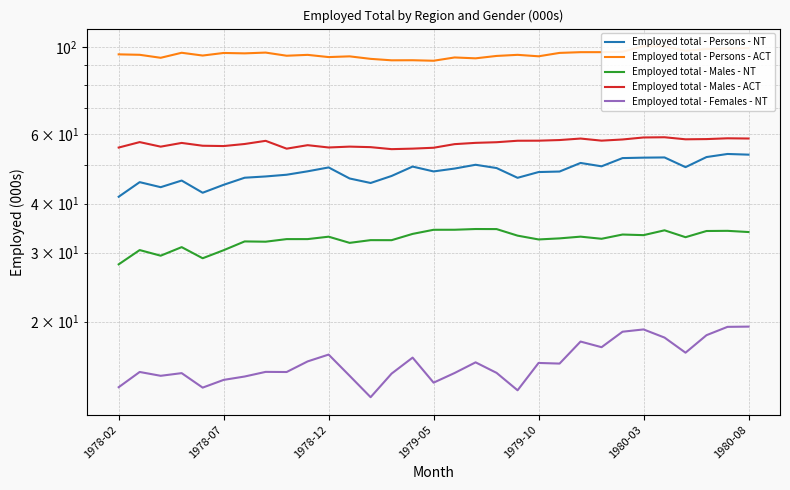

Reading left to right, extract all data points from this chart.

Employed total - Persons - NT: 41.6	45.3	44.0	45.8	42.6	44.6	46.5	46.9	47.4	48.3	49.4	46.3	45.1	47.0	49.7	48.3	49.1	50.2	49.2	46.5	48.1	48.3	50.7	49.8	52.2	52.3	52.4	49.5	52.5	53.5	53.3
Employed total - Persons - ACT: 95.9	95.7	94.0	96.8	95.3	96.7	96.5	96.9	95.2	95.6	94.4	94.8	93.4	92.6	92.7	92.4	94.2	93.7	95.0	95.7	94.8	96.7	97.2	97.2	97.4	100.7	100.6	97.9	99.0	99.3	99.5
Employed total - Males - NT: 28.0	30.4	29.5	31.0	29.0	30.4	32.0	32.0	32.5	32.5	32.9	31.8	32.3	32.3	33.5	34.3	34.3	34.4	34.4	33.1	32.4	32.6	32.9	32.5	33.3	33.2	34.2	32.8	34.0	34.1	33.8
Employed total - Males - ACT: 55.5	57.3	55.8	57.1	56.1	56.0	56.7	57.8	55.2	56.3	55.6	55.8	55.7	55.0	55.2	55.5	56.7	57.1	57.3	57.8	57.8	58.0	58.6	57.8	58.2	58.9	59.0	58.3	58.4	58.6	58.6
Employed total - Females - NT: 13.6	14.9	14.6	14.8	13.6	14.2	14.5	14.9	14.9	15.8	16.5	14.6	12.8	14.8	16.2	14.0	14.8	15.8	14.8	13.4	15.7	15.6	17.8	17.2	18.9	19.1	18.2	16.7	18.5	19.4	19.4